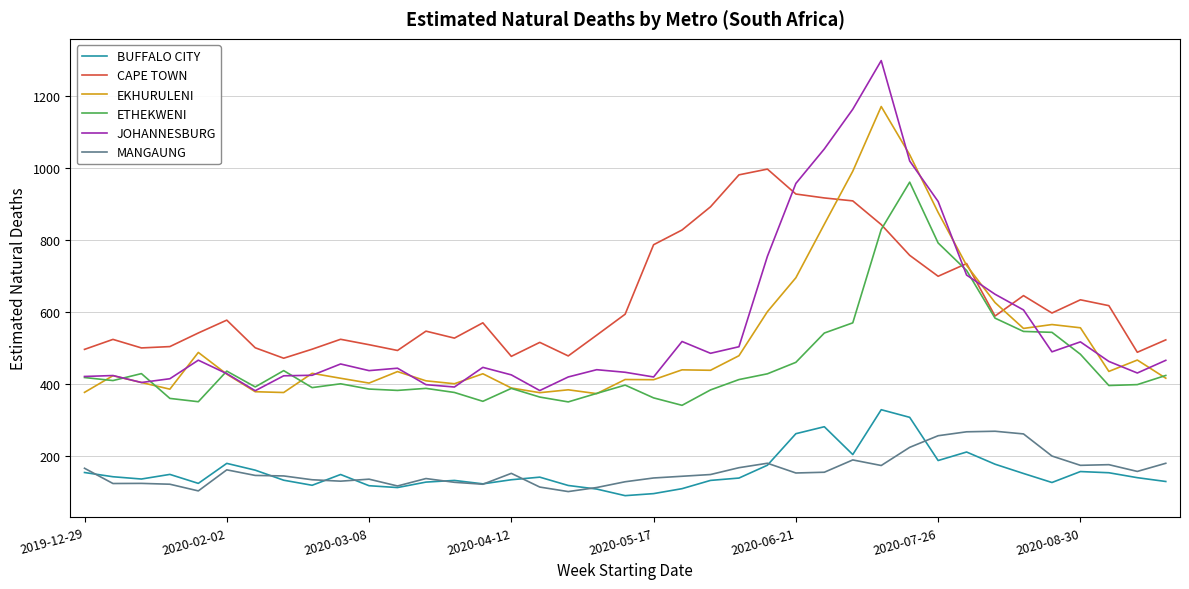

True or false: JOHANNESBURG and MANGAUNG cross at least once.

False